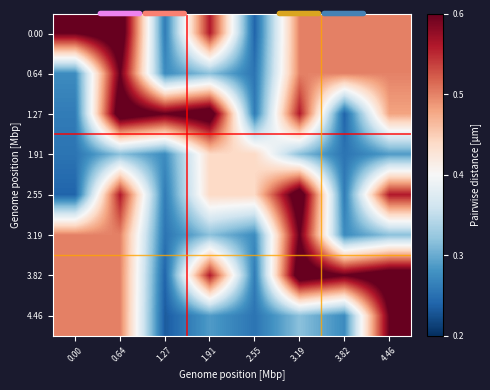

At which category is the sum across all series the highest?

0.64